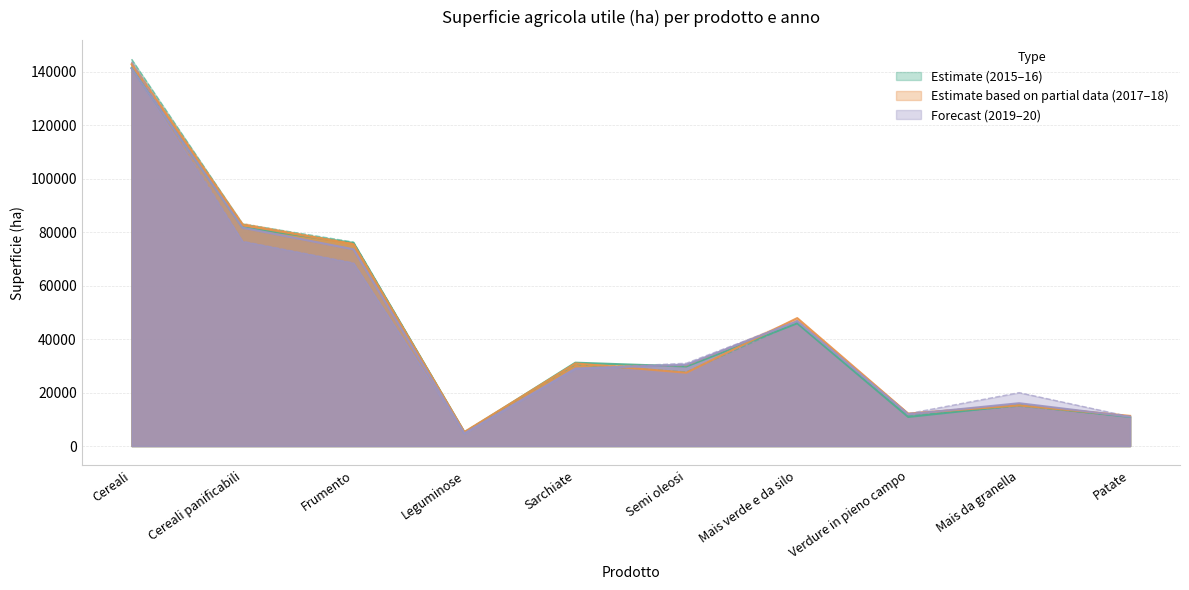

Between which two adjacent categories do 2020 and 2016 first intersect?

Sarchiate and Semi oleosi